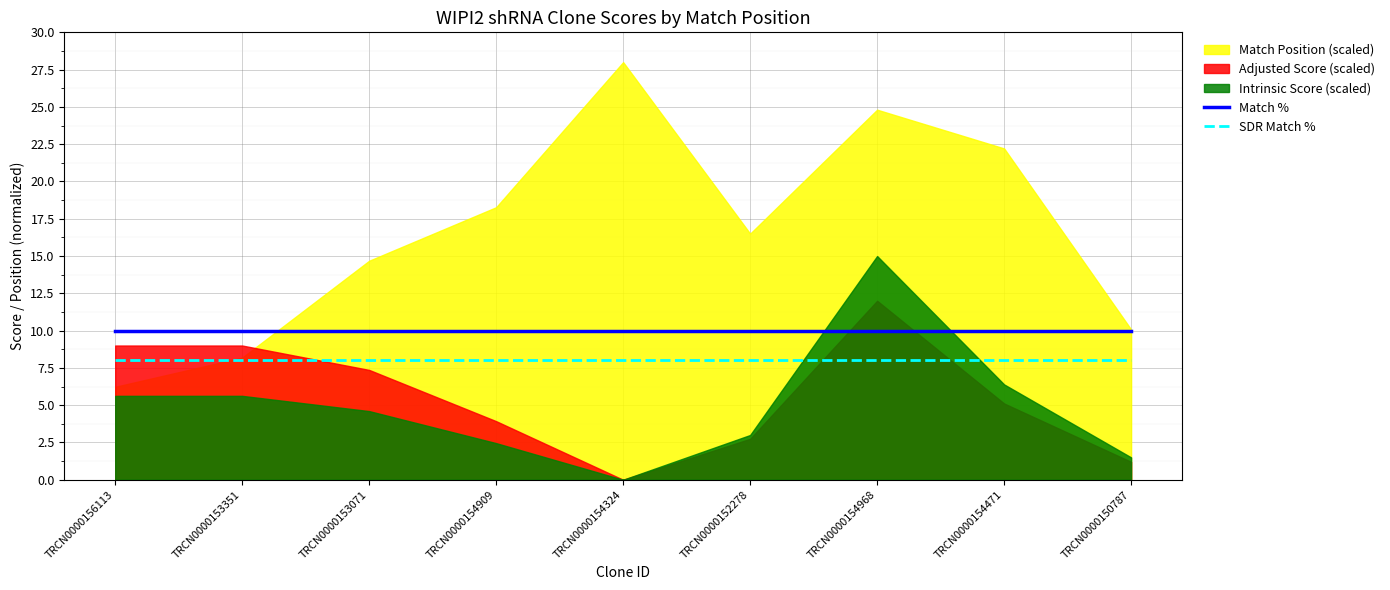

The value of Match % at TRCN0000150787 is 14. True or false?

False